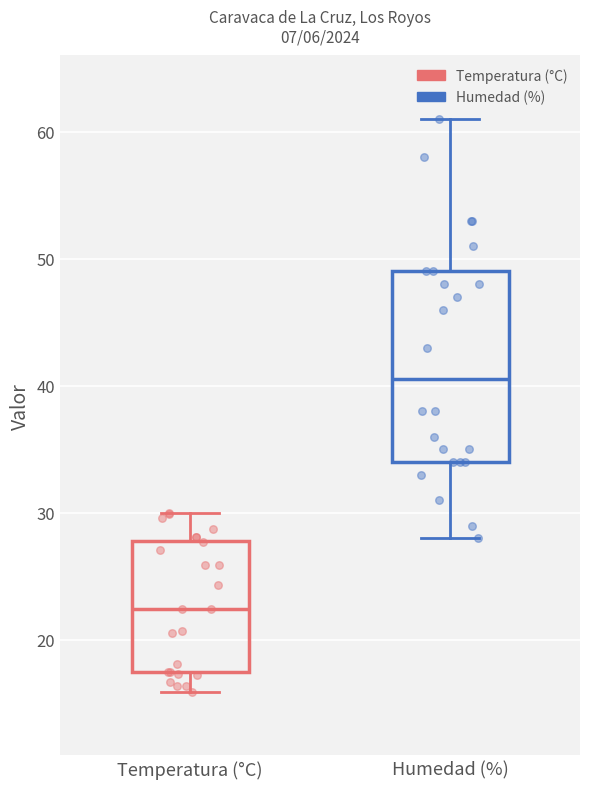

Comparing the boxes themselves (not the whiskers), which one is the tallest?

Humedad (%)